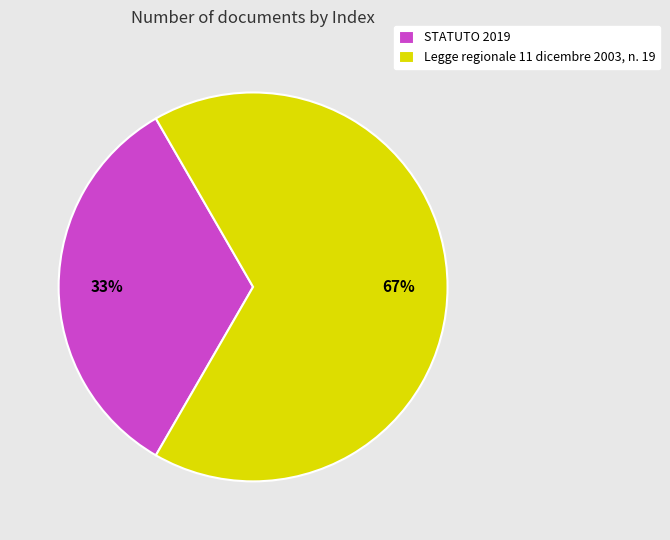

To the nearest percent, what is the average slice percentage?

50%